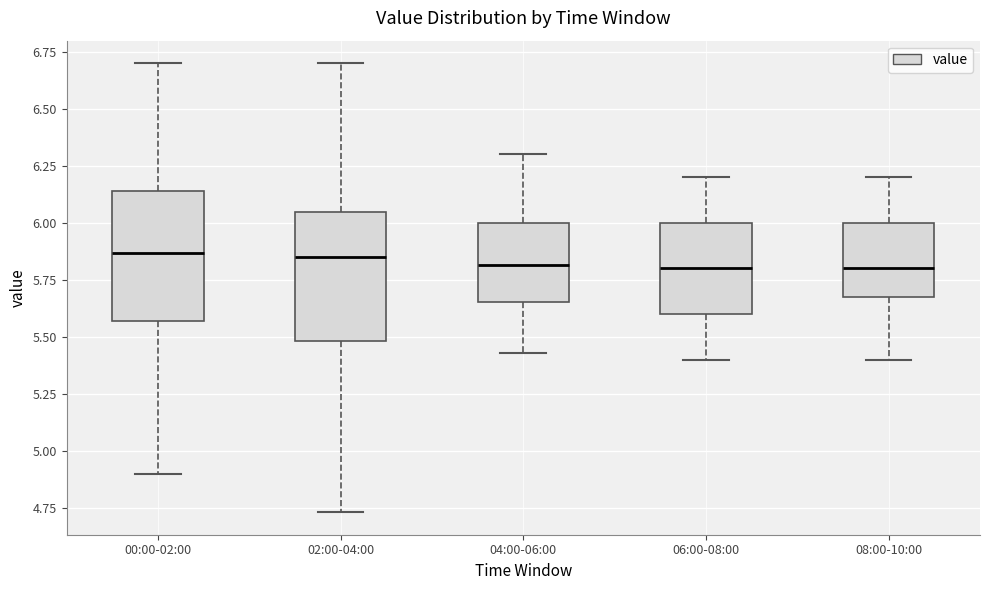

Reading left to right, transcribe this box plot: for each box, give where its median line is, the range the box spans, and where its two whiskers end, as read against the y-axis. The values are not printed on the chart, so give them approximately, as read against the axis.

00:00-02:00: median 5.85, box 5.55 to 6.15, whiskers 4.90 to 6.70
02:00-04:00: median 5.85, box 5.50 to 6.05, whiskers 4.75 to 6.70
04:00-06:00: median 5.80, box 5.65 to 6.00, whiskers 5.45 to 6.30
06:00-08:00: median 5.80, box 5.60 to 6.00, whiskers 5.40 to 6.20
08:00-10:00: median 5.80, box 5.70 to 6.00, whiskers 5.40 to 6.20